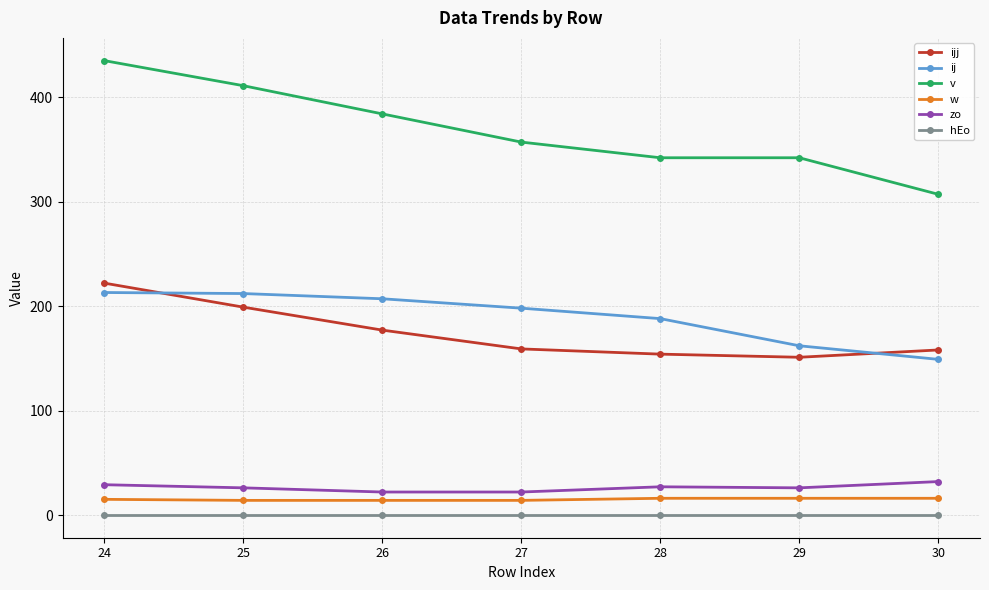

What is the highest value of the ijj series?

222